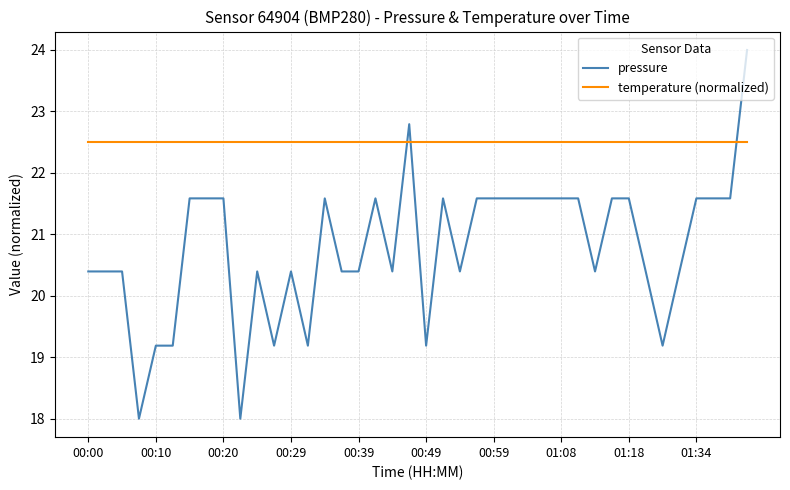

Which series has the largest range (max minus min)?

pressure